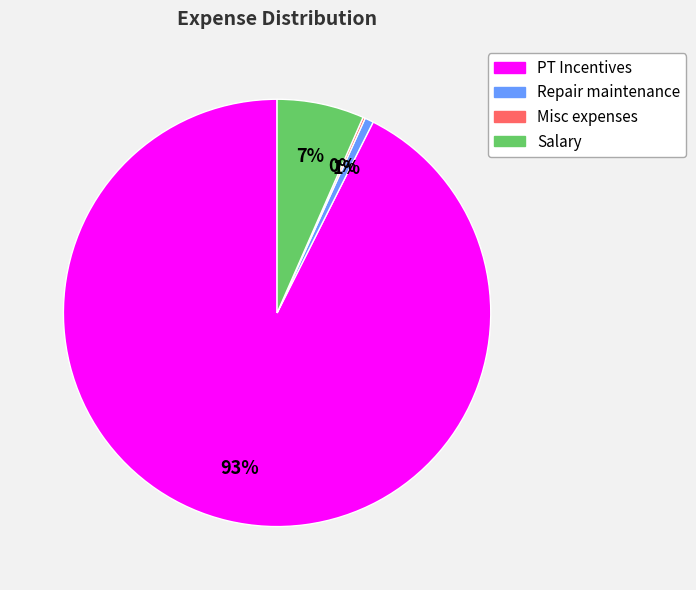

The Repair maintenance slice represents 1% of the pie. True or false?

True